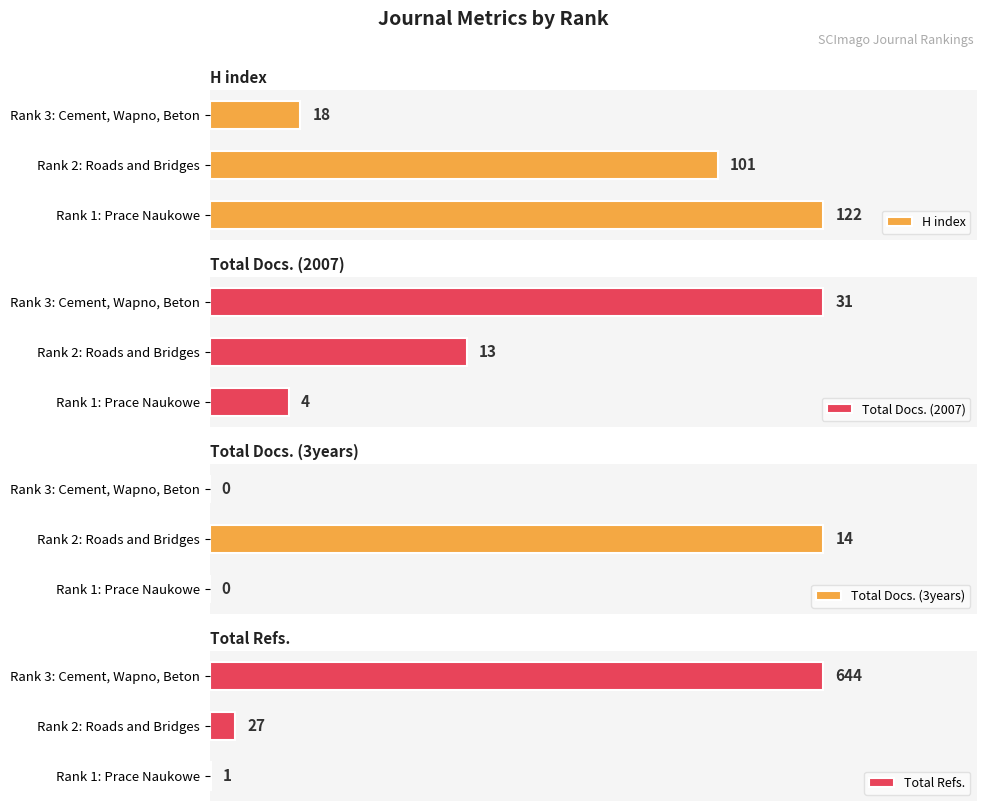

How many values in Total Docs. (3years) are above zero?

1